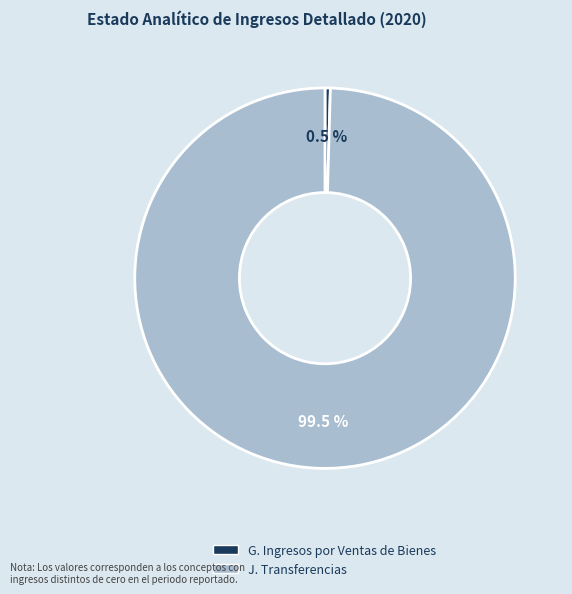

How much of the chart is everything except G. Ingresos por Ventas de Bienes?

99.5%